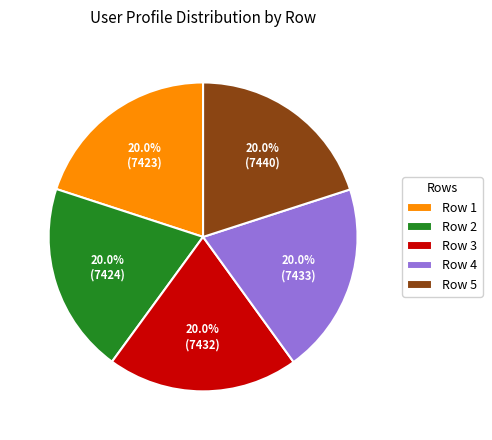

What percentage is NOT represented by Row 2?

80.0%